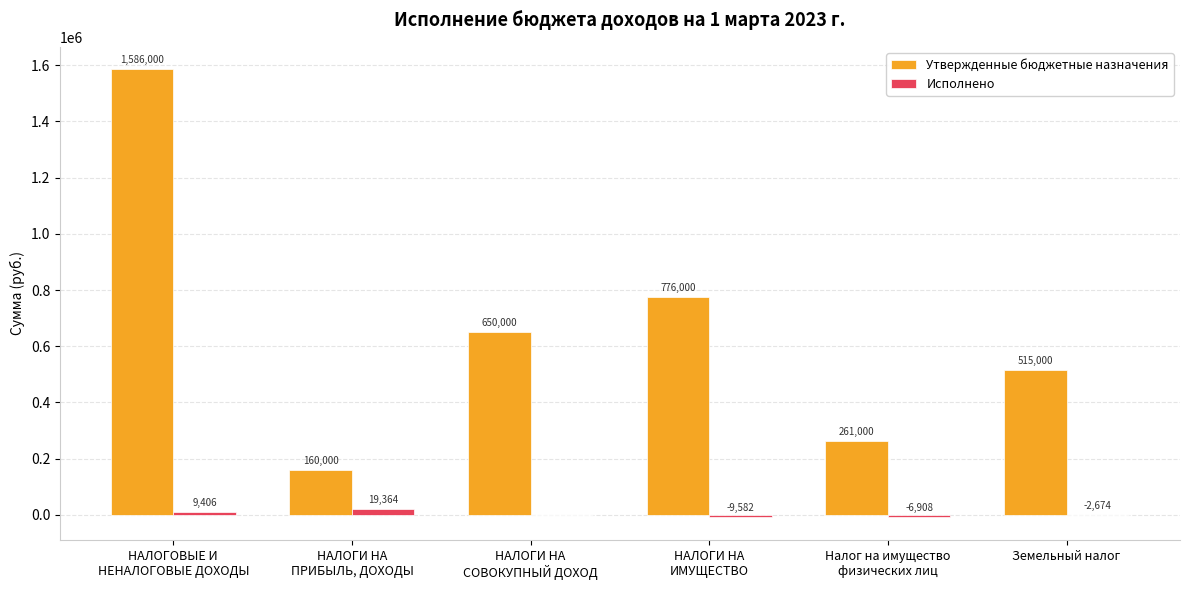

Is it true that Утвержденные бюджетные назначения equals 312787.3 at Земельный налог?

False